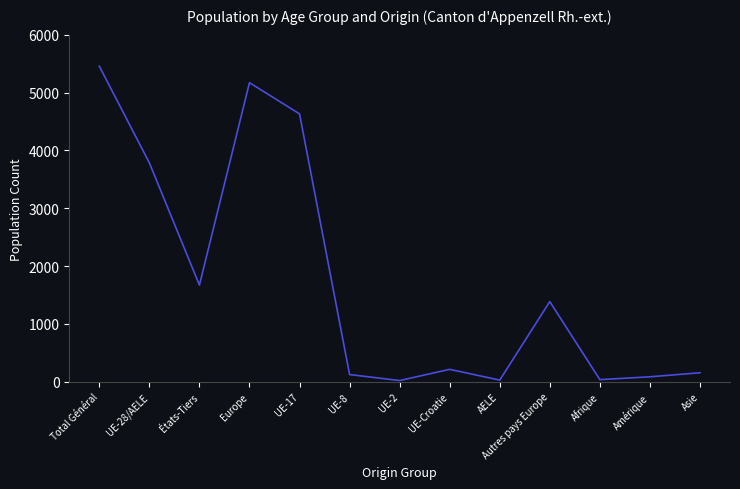

What is the difference between the values at UE-Croatie and Autres pays Europe?

1171